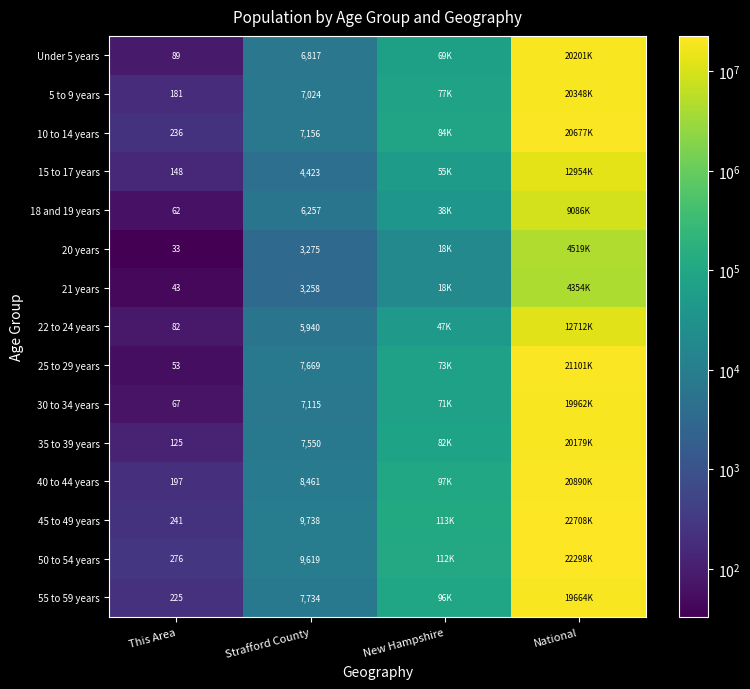

At which category does the chart reach its minimum across all series?

This Area